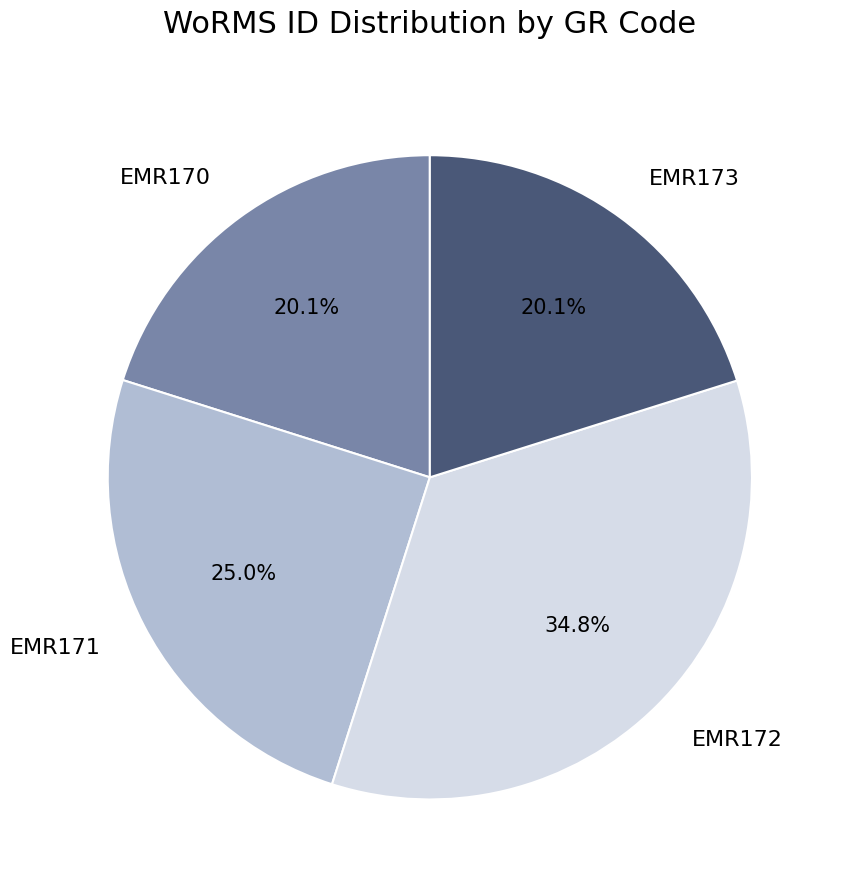

Which slice is the largest?

EMR172